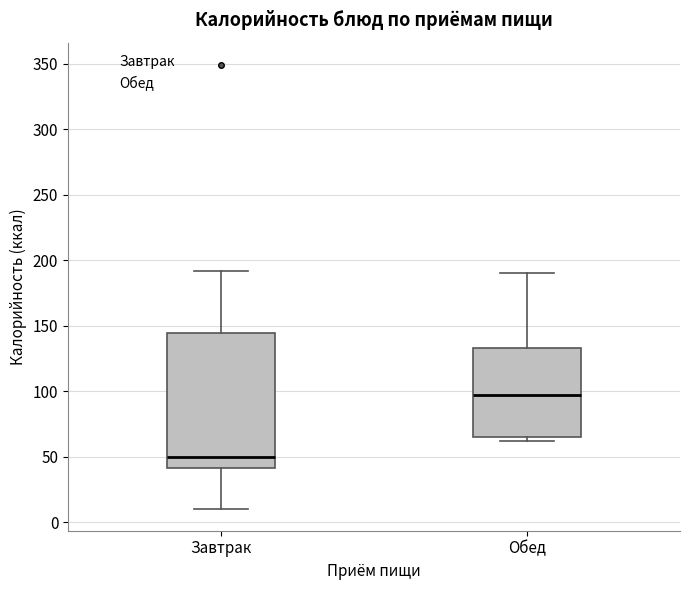

Reading left to right, transcribe this box plot: for each box, give where its median line is, the range the box spans, and where its two whiskers end, as read against the y-axis. The values are not printed on the chart, so give them approximately, as read against the axis.

Завтрак: median 50, box 40 to 145, whiskers 10 to 190
Обед: median 95, box 65 to 135, whiskers 60 to 190